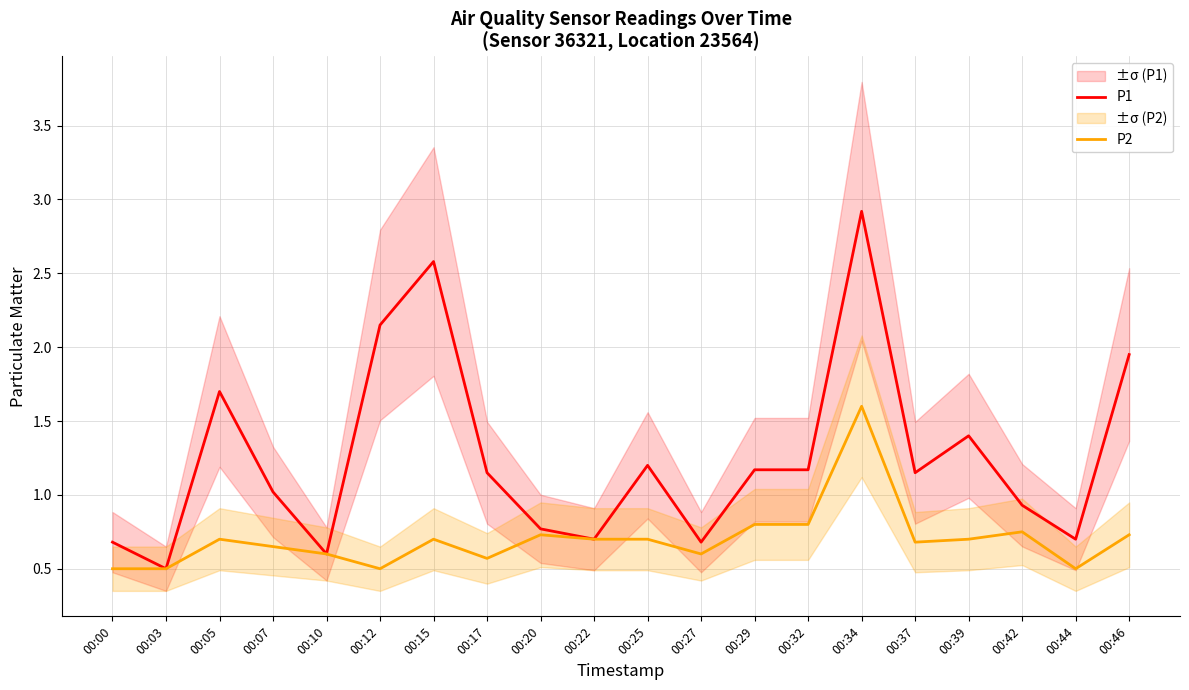

How many values in the P1 series are below 1?

8